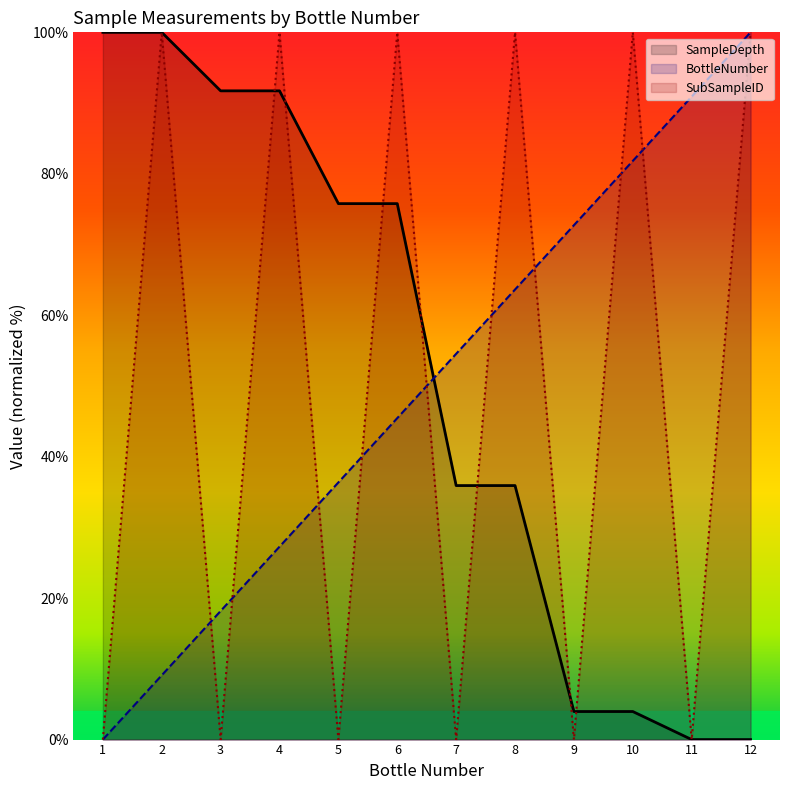

Reading left to right, transcribe all the data shown in this chart.

BottleNumber: 1=0.0	2=9.1	3=18.2	4=27.3	5=36.4	6=45.5	7=54.5	8=63.6	9=72.7	10=81.8	11=90.9	12=100.0
SubSampleID: 1=0.0	2=100.0	3=0.0	4=100.0	5=0.0	6=100.0	7=0.0	8=100.0	9=0.0	10=100.0	11=0.0	12=100.0
SampleDepth: 1=100.0	2=100.0	3=91.7	4=91.7	5=75.8	6=75.8	7=35.9	8=35.9	9=4.0	10=4.0	11=0.0	12=0.0